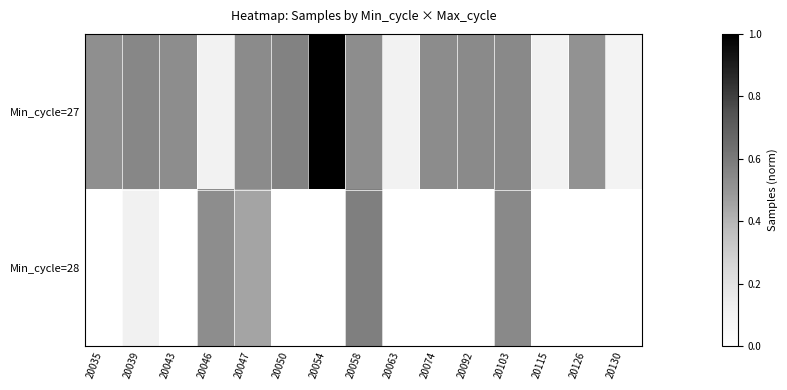

Which category has the lowest value in the Min_cycle=28 series?

20035